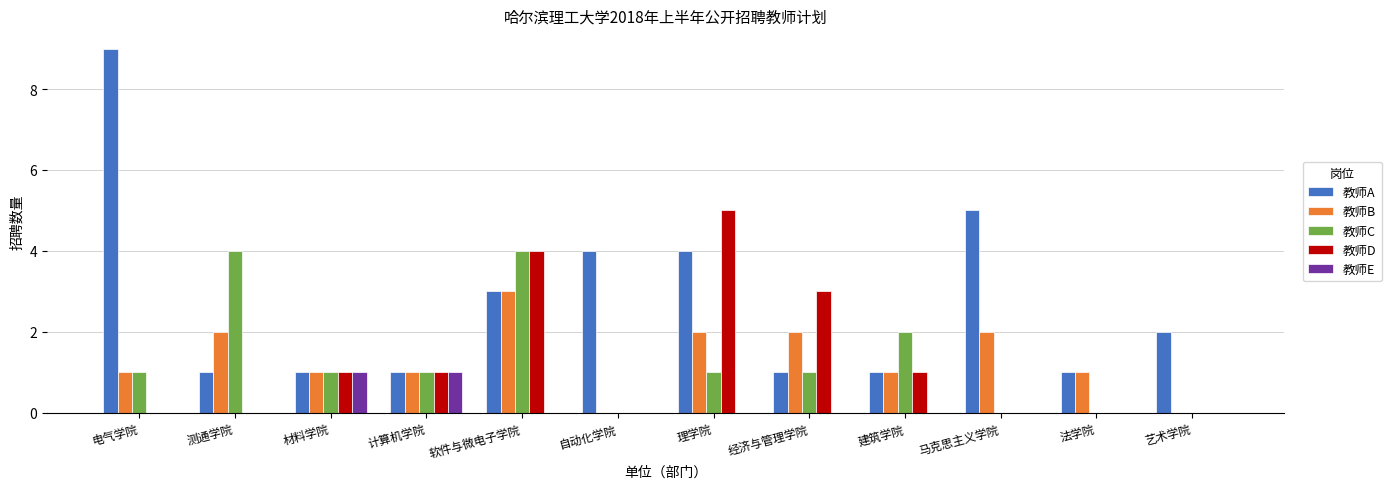

What is the average value of the 教师C series?

1